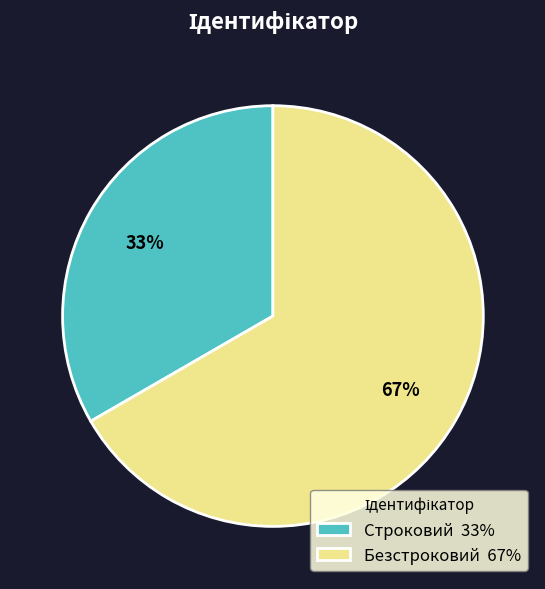

How many slices are in this pie chart?

2